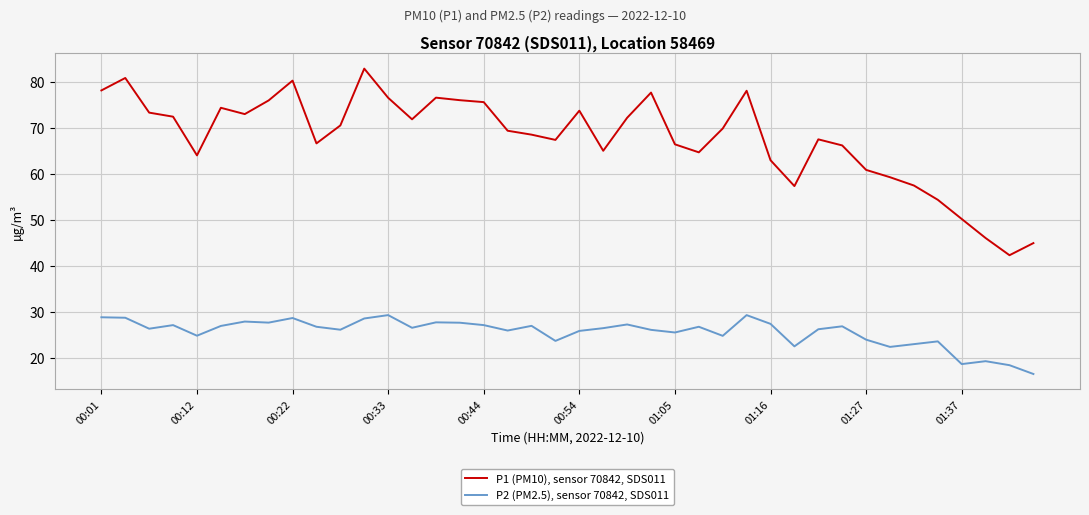

Which series has the widest spread of values?

P1 (PM10), sensor 70842, SDS011